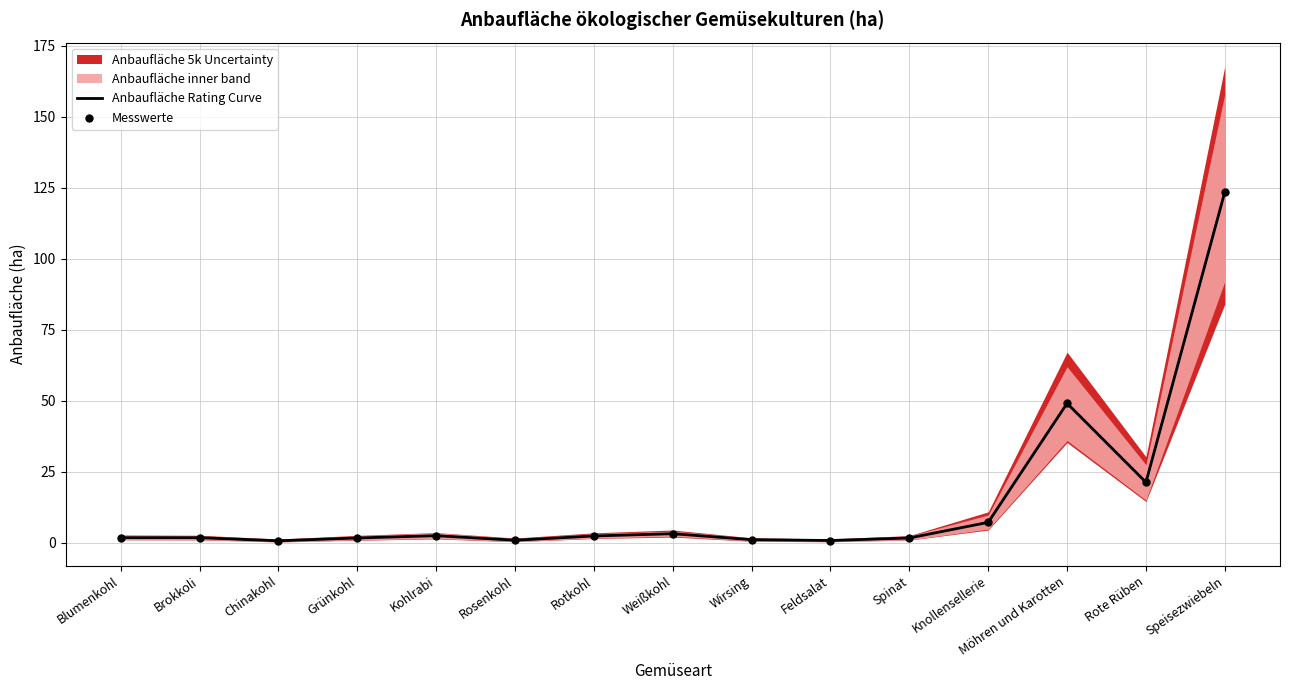

At which label is Anbaufläche Rating Curve closest to 62?

Möhren und Karotten